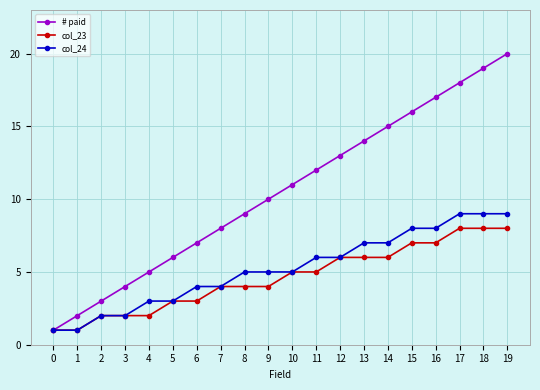

What is the total value across all series at 5?

12